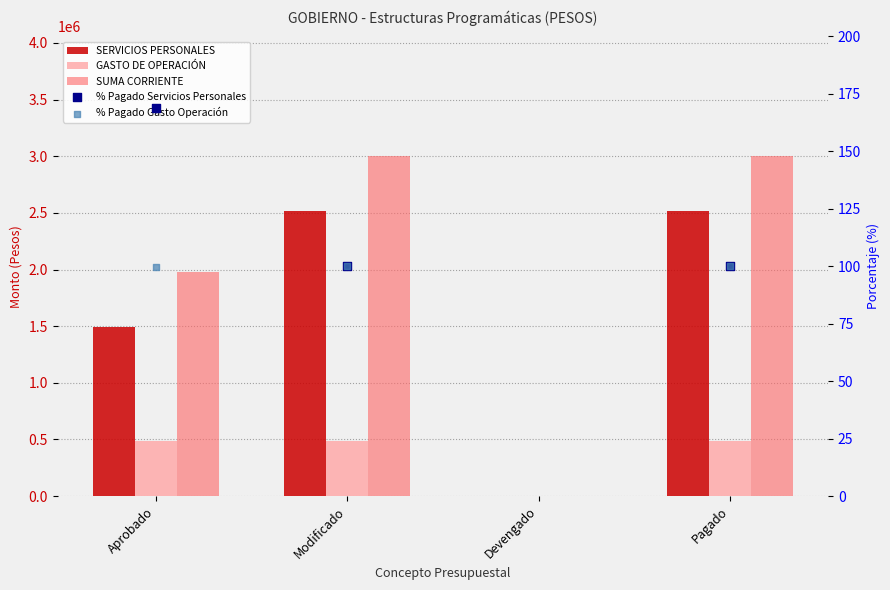

What is the total value across all series at Aprobado?

3953708